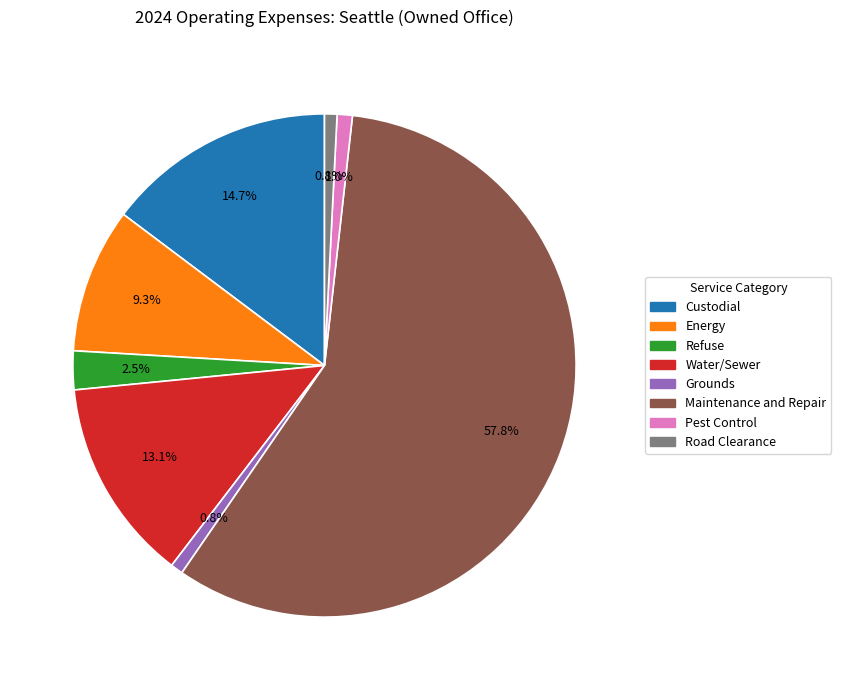

Count the number of slices in the pie.

8